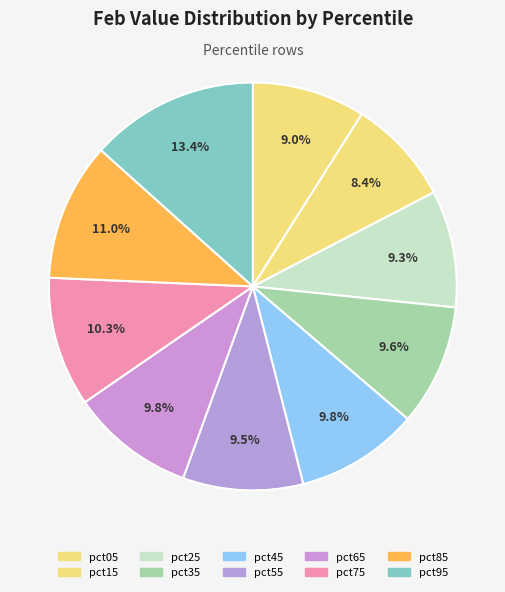

How many segments does this pie chart have?

10